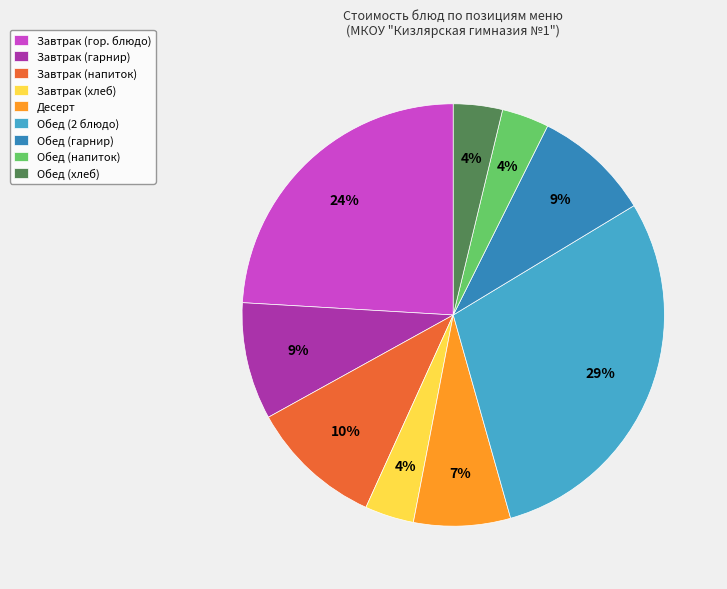

What percentage is the Завтрак (гор. блюдо) slice, to the nearest percent?

24%